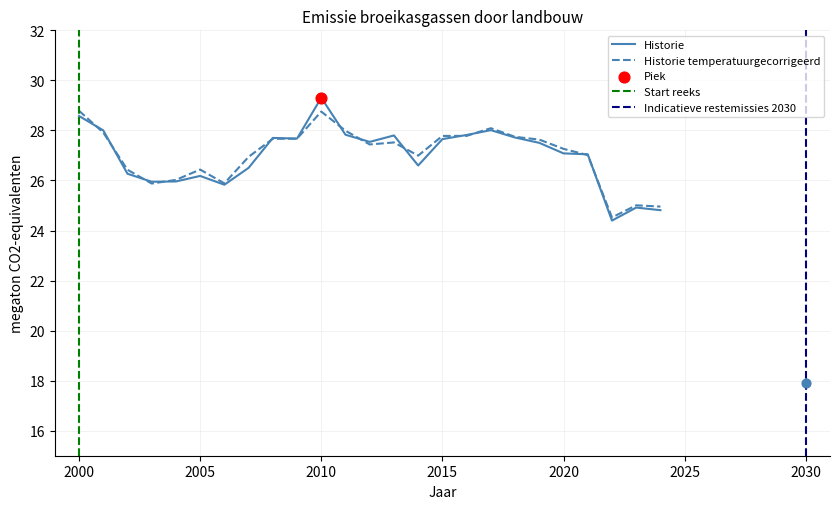

At which category is the sum across all series the highest?

2010